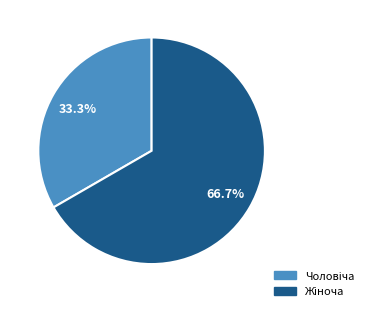

Is there a majority slice in this chart?

Yes